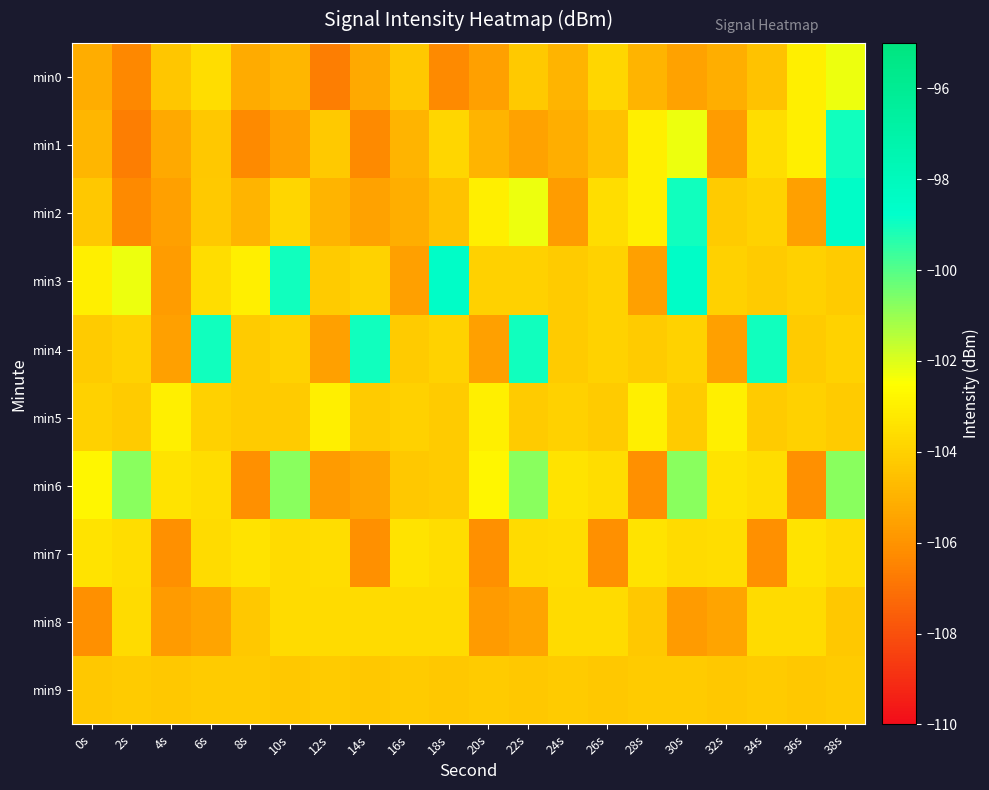

Reading left to right, extract all data points from this chart.

min0: 0s=-105.1	2s=-106.3	4s=-104.4	6s=-103.6	8s=-105.2	10s=-104.9	12s=-106.6	14s=-105.3	16s=-104.3	18s=-106.3	20s=-105.6	22s=-104.3	24s=-104.9	26s=-103.8	28s=-104.9	30s=-105.5	32s=-105.1	34s=-104.4	36s=-103.0	38s=-102.2
min1: 0s=-104.9	2s=-106.6	4s=-105.3	6s=-104.3	8s=-106.3	10s=-105.6	12s=-104.3	14s=-106.3	16s=-104.9	18s=-103.8	20s=-104.9	22s=-105.5	24s=-105.1	26s=-104.4	28s=-103.0	30s=-102.2	32s=-105.7	34s=-103.6	36s=-103.0	38s=-99.0
min2: 0s=-104.3	2s=-106.3	4s=-105.6	6s=-104.3	8s=-104.9	10s=-103.8	12s=-104.9	14s=-105.5	16s=-105.1	18s=-104.4	20s=-103.0	22s=-102.2	24s=-105.7	26s=-103.6	28s=-103.0	30s=-99.0	32s=-104.2	34s=-104.0	36s=-105.6	38s=-98.5
min3: 0s=-103.0	2s=-102.2	4s=-105.7	6s=-103.6	8s=-103.0	10s=-99.0	12s=-104.2	14s=-104.0	16s=-105.6	18s=-98.5	20s=-104.0	22s=-104.0	24s=-104.2	26s=-104.0	28s=-105.6	30s=-98.5	32s=-104.0	34s=-104.2	36s=-104.0	38s=-104.2
min4: 0s=-104.2	2s=-104.0	4s=-105.6	6s=-99.0	8s=-104.2	10s=-104.0	12s=-105.6	14s=-99.0	16s=-104.2	18s=-104.0	20s=-105.6	22s=-99.0	24s=-104.2	26s=-104.0	28s=-104.2	30s=-104.0	32s=-105.6	34s=-99.0	36s=-104.2	38s=-104.0
min5: 0s=-104.0	2s=-104.2	4s=-103.0	6s=-104.0	8s=-104.2	10s=-104.2	12s=-103.0	14s=-104.2	16s=-104.0	18s=-104.2	20s=-103.0	22s=-104.2	24s=-104.0	26s=-104.2	28s=-103.0	30s=-104.2	32s=-103.0	34s=-104.2	36s=-104.0	38s=-104.2
min6: 0s=-102.8	2s=-100.8	4s=-103.4	6s=-103.6	8s=-106.1	10s=-100.8	12s=-105.8	14s=-105.5	16s=-104.3	18s=-104.2	20s=-102.8	22s=-100.8	24s=-103.4	26s=-103.6	28s=-106.1	30s=-100.8	32s=-103.4	34s=-103.6	36s=-106.1	38s=-100.8
min7: 0s=-103.4	2s=-103.6	4s=-106.1	6s=-103.7	8s=-103.4	10s=-103.7	12s=-103.6	14s=-106.1	16s=-103.4	18s=-103.6	20s=-106.1	22s=-103.7	24s=-103.6	26s=-106.1	28s=-103.4	30s=-103.7	32s=-103.6	34s=-106.1	36s=-103.4	38s=-103.7
min8: 0s=-106.1	2s=-103.7	4s=-105.8	6s=-105.5	8s=-104.3	10s=-103.7	12s=-103.7	14s=-103.7	16s=-103.7	18s=-103.7	20s=-105.8	22s=-105.5	24s=-103.7	26s=-103.7	28s=-104.3	30s=-105.8	32s=-105.5	34s=-103.7	36s=-103.7	38s=-104.3
min9: 0s=-104.3	2s=-104.2	4s=-104.3	6s=-104.2	8s=-104.2	10s=-104.3	12s=-104.2	14s=-104.3	16s=-104.2	18s=-104.3	20s=-104.2	22s=-104.3	24s=-104.2	26s=-104.3	28s=-104.2	30s=-104.2	32s=-104.3	34s=-104.2	36s=-104.3	38s=-104.2